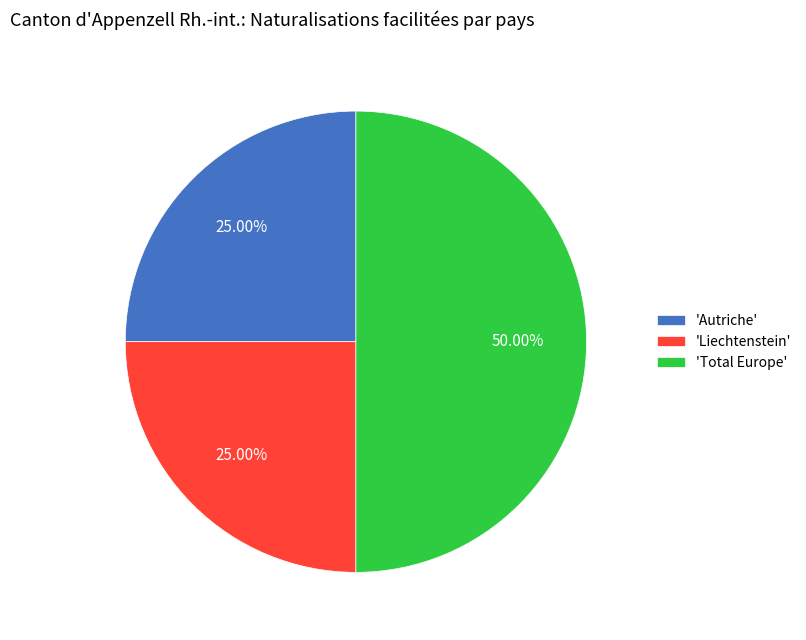

Do 'Total Europe' and 'Liechtenstein' together represent more than half of the pie?

Yes